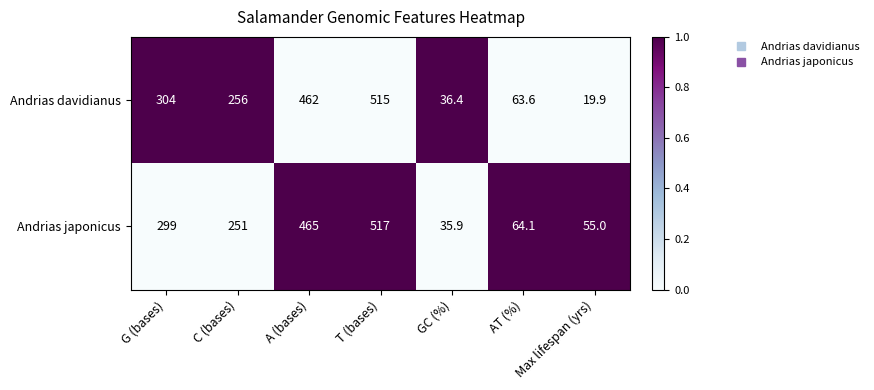

Count the number of data series in this chart.

2